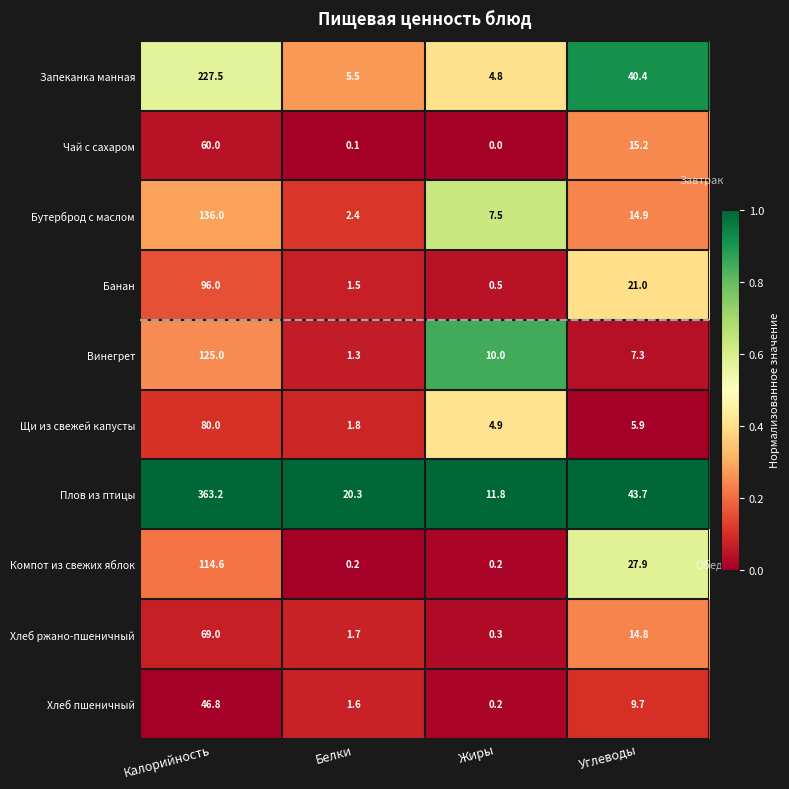

What is the difference between the Плов из птицы values at Углеводы and Жиры?

31.9